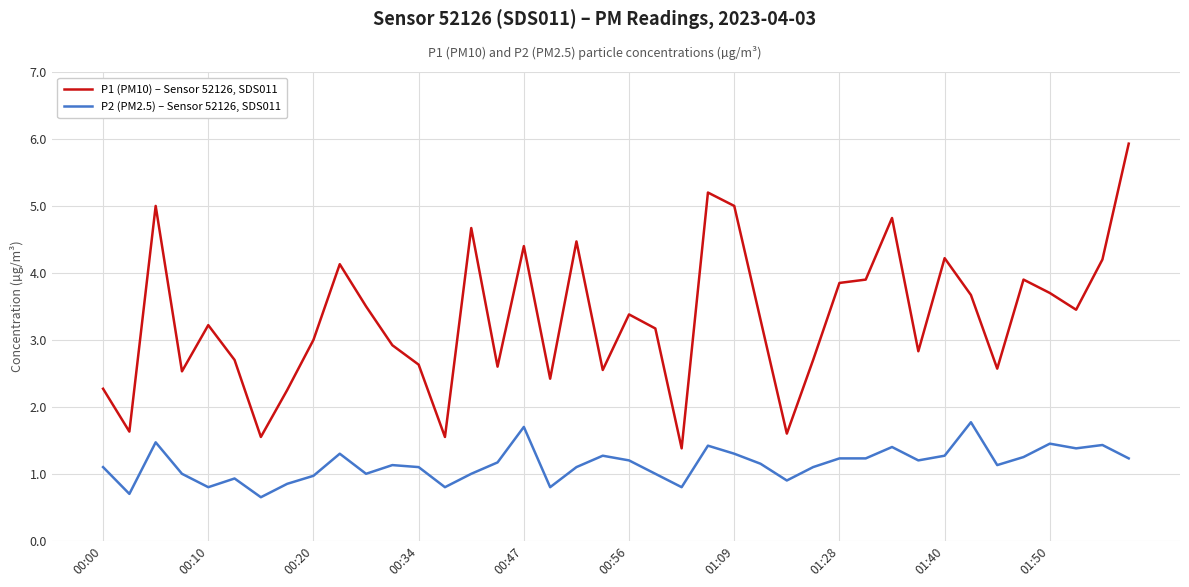

What is the highest value of the P2 (PM2.5) – Sensor 52126, SDS011 series?

1.8